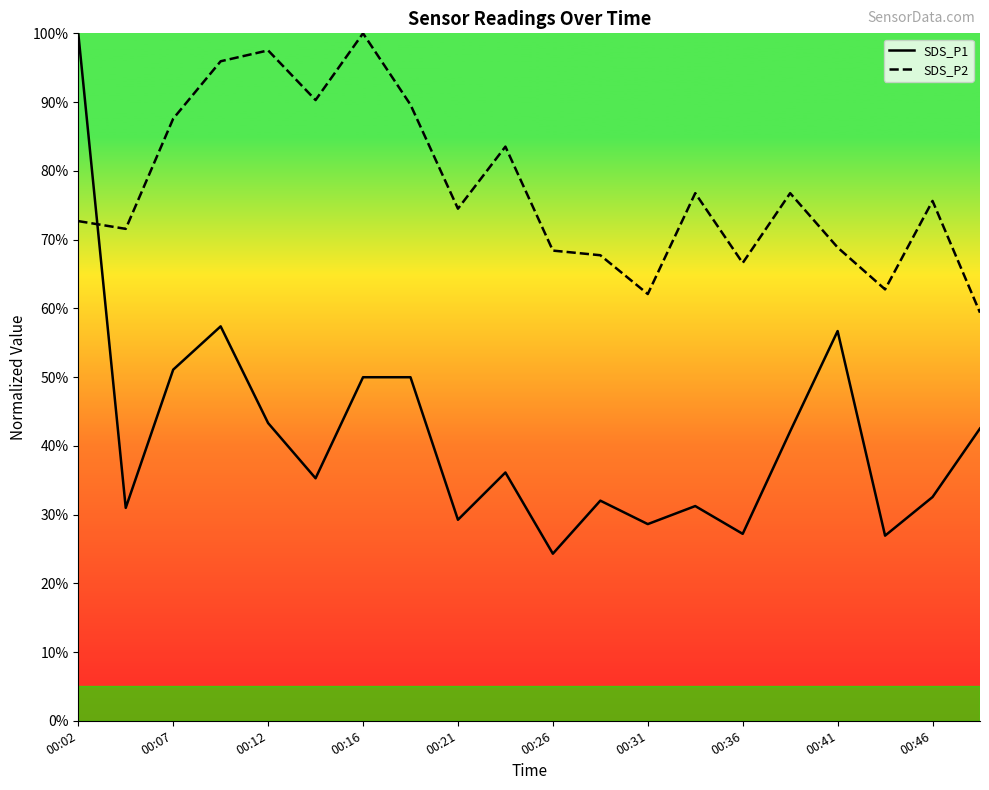

At how many categories does at least one series exceed 88?

6